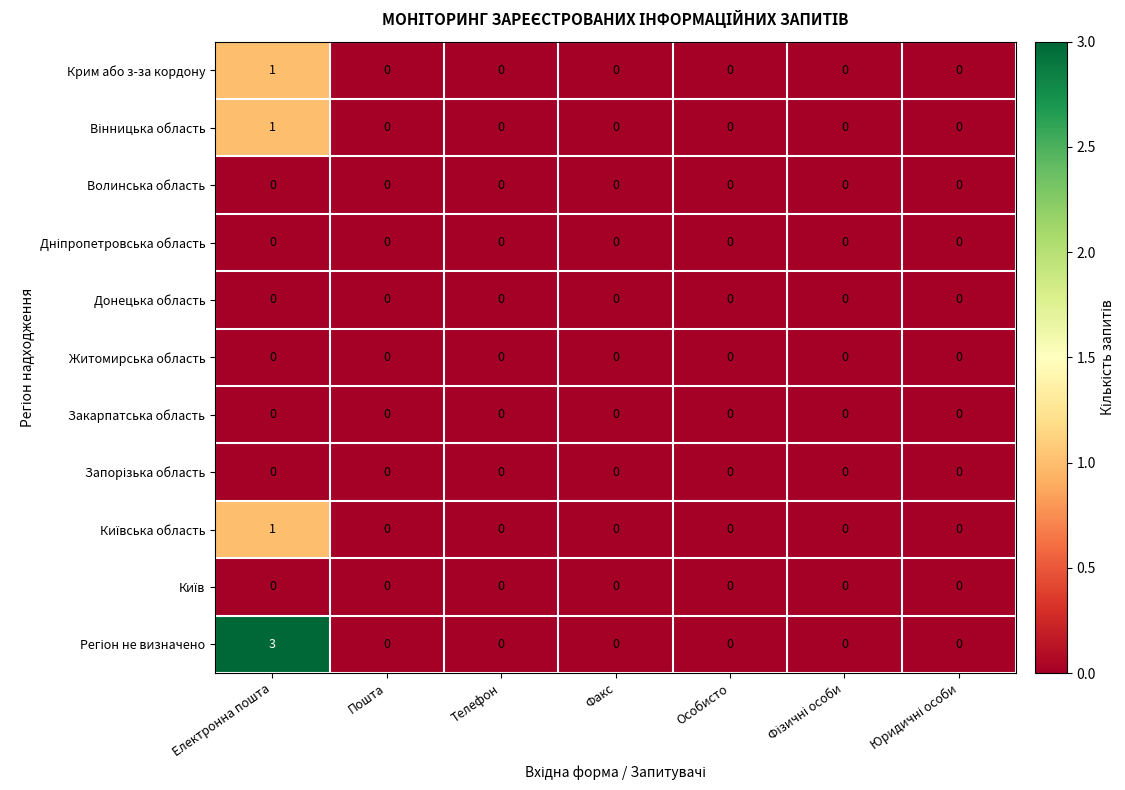

What is the total value across all series at Електронна пошта?

6